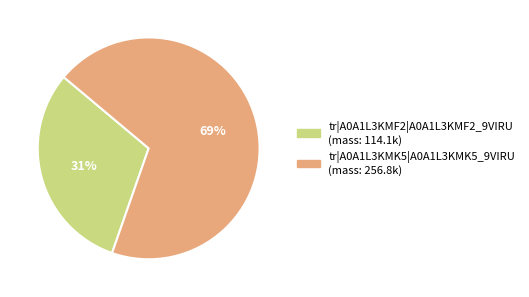

What is the majority slice?

tr|A0A1L3KMK5|A0A1L3KMK5_9VIRU